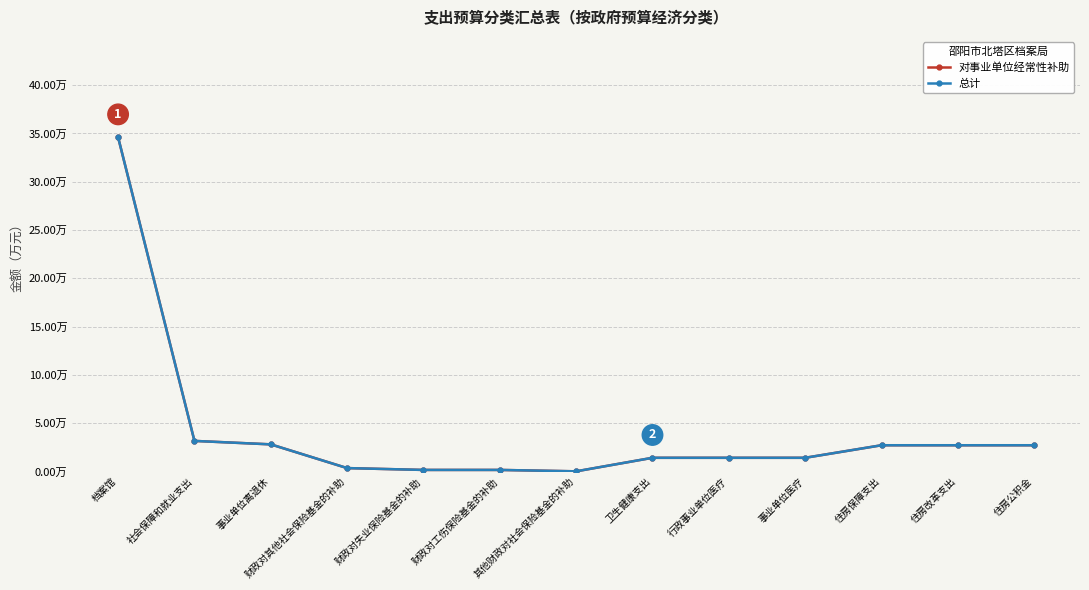

What is the label of the 10th point from the right?

财政对其他社会保险基金的补助